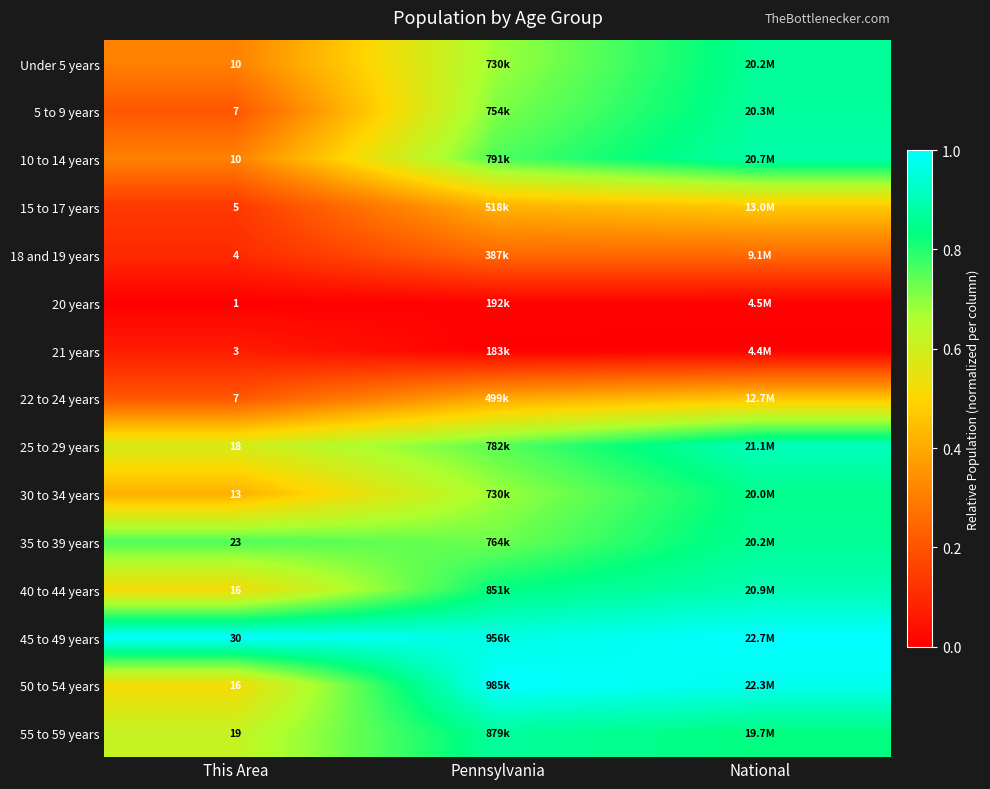

Is the value of 50 to 54 years at This Area greater than the value of 15 to 17 years at This Area?

Yes